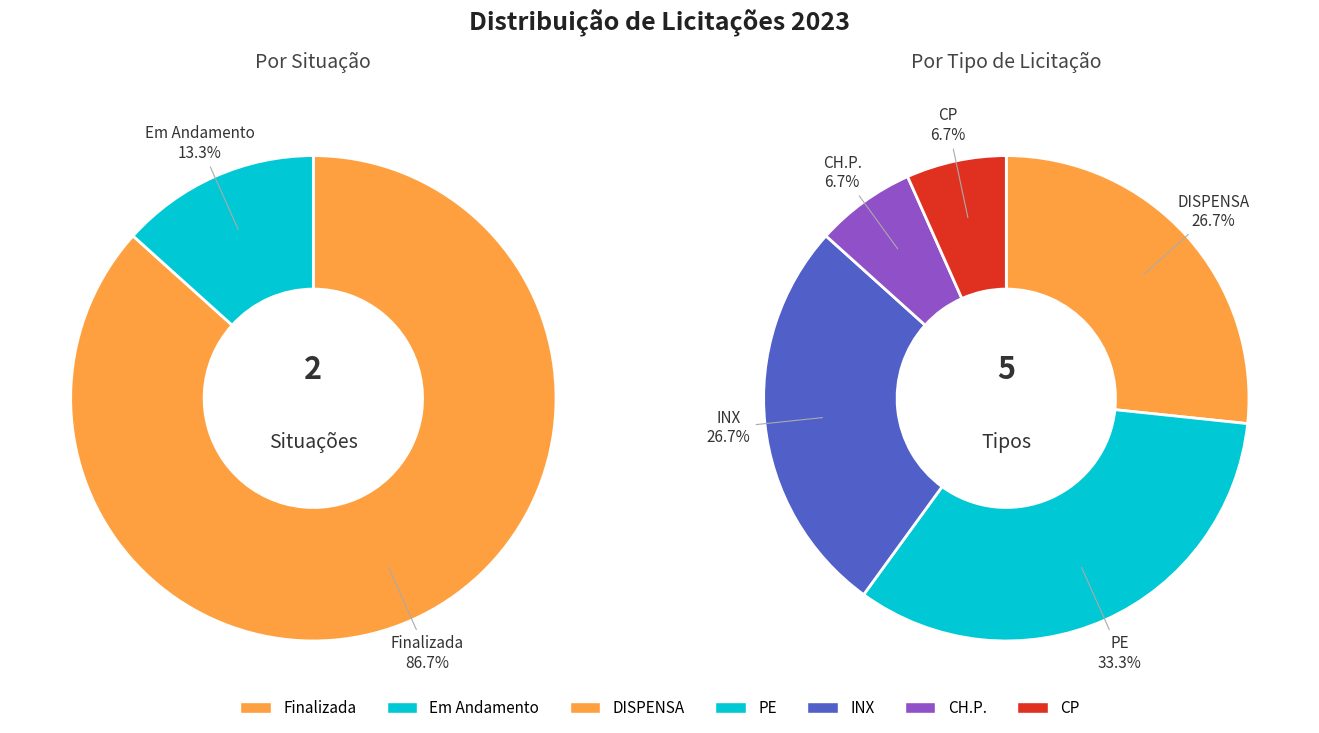

True or false: Em Andamento accounts for 5% of the total.

False